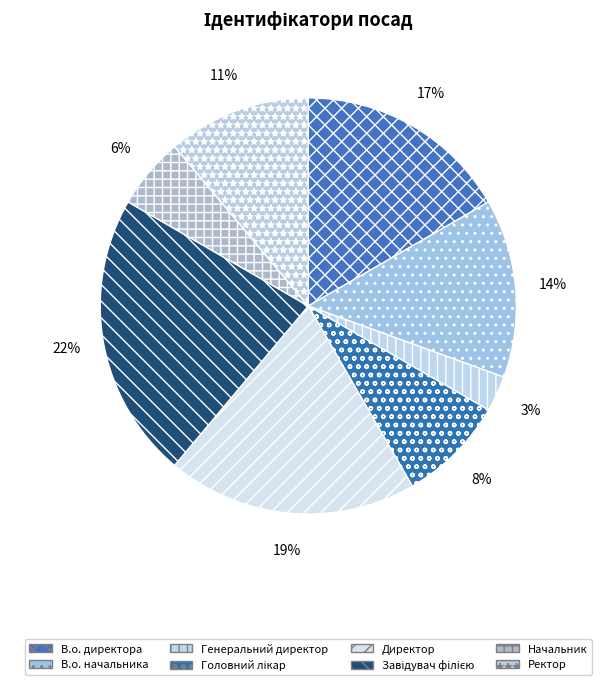

Rank the categories by value from highest to lowest.

Завідувач філією, Директор, В.о. директора, В.о. начальника, Ректор, Головний лікар, Начальник, Генеральний директор